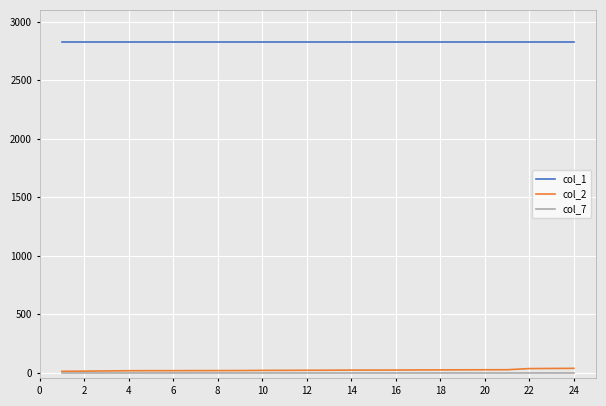

True or false: col_2 and col_1 intersect in this chart.

False